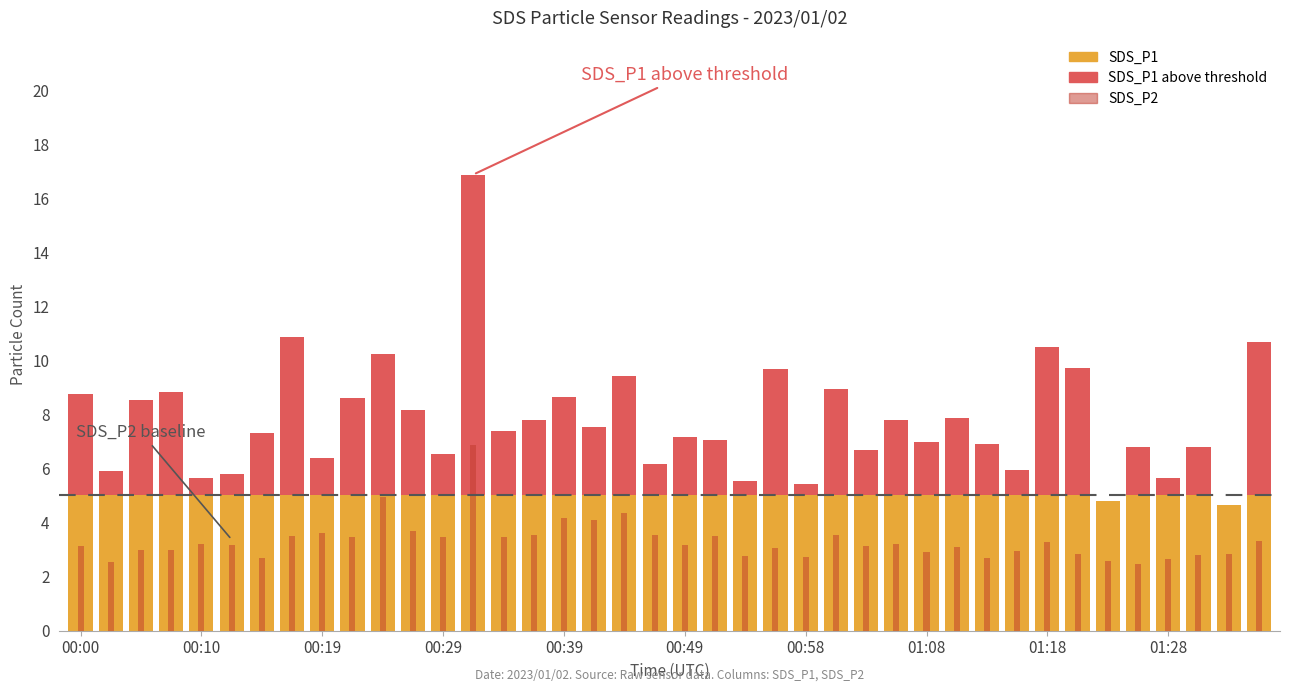

What is the value of the SDS_P1 bar at the 27th from the left?

6.7